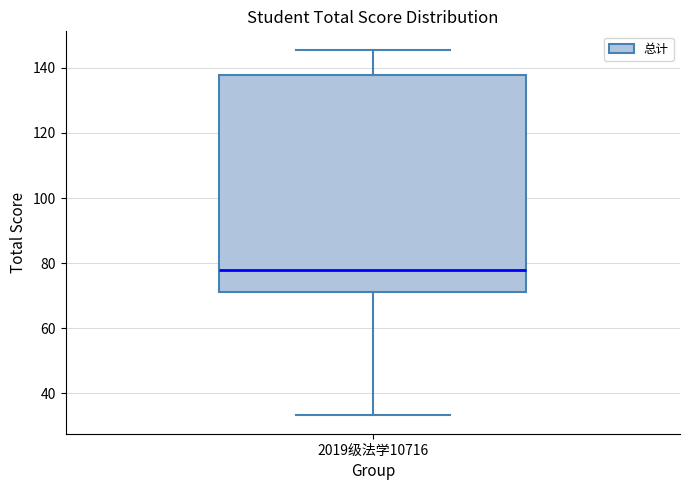

Transcribe this box plot: give where the median line is, the range the box spans, and where the two whiskers end, as read against the y-axis. The values are not printed on the chart, so give them approximately, as read against the axis.

median 78, box 72 to 138, whiskers 34 to 146